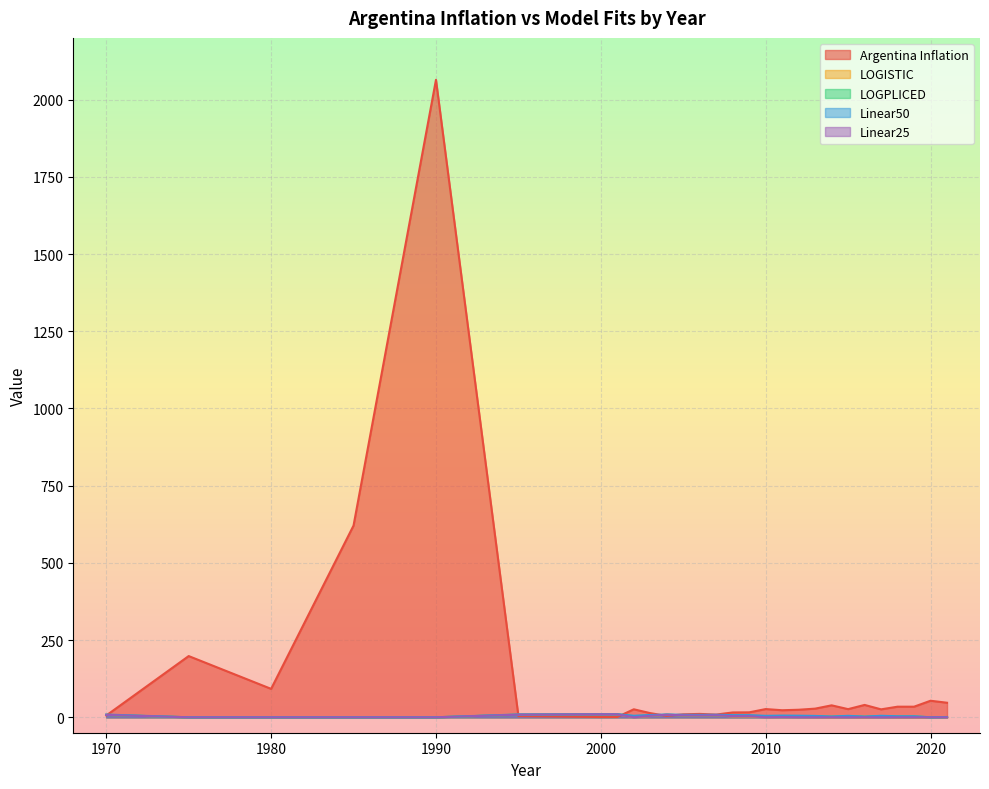

True or false: Linear50 and LOGPLICED intersect in this chart.

True